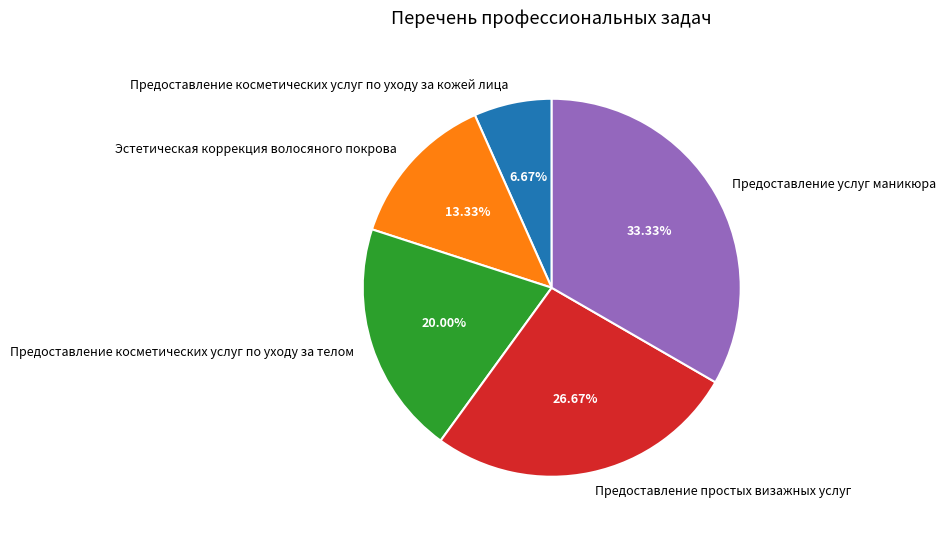

Is there any slice that represents more than half of the pie?

No